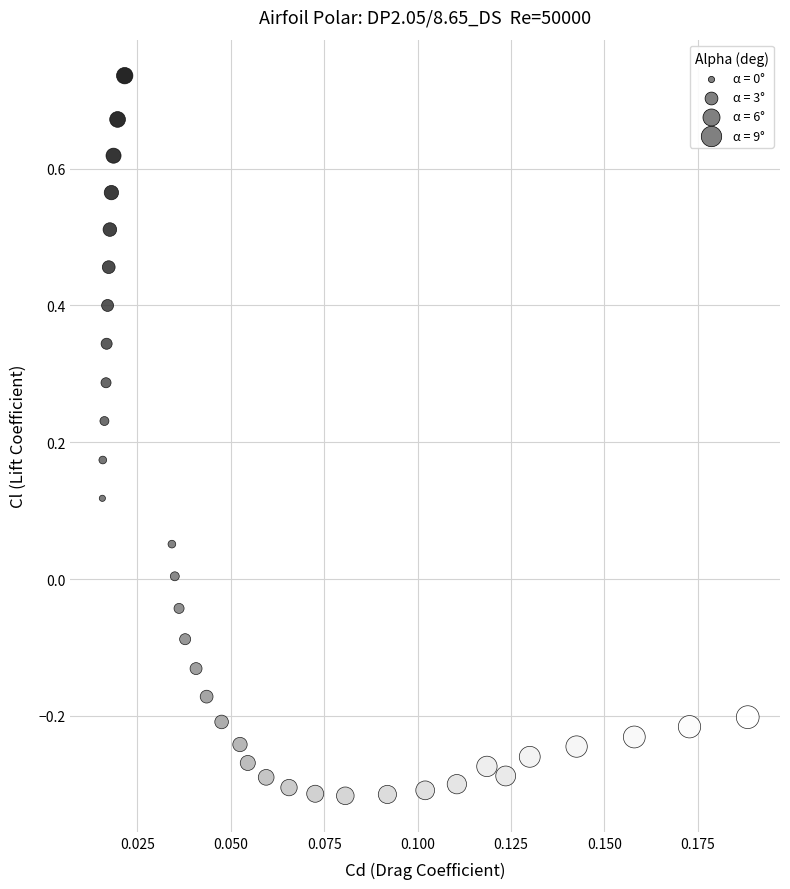

What is the range of Y values (max minus min)?

1.1